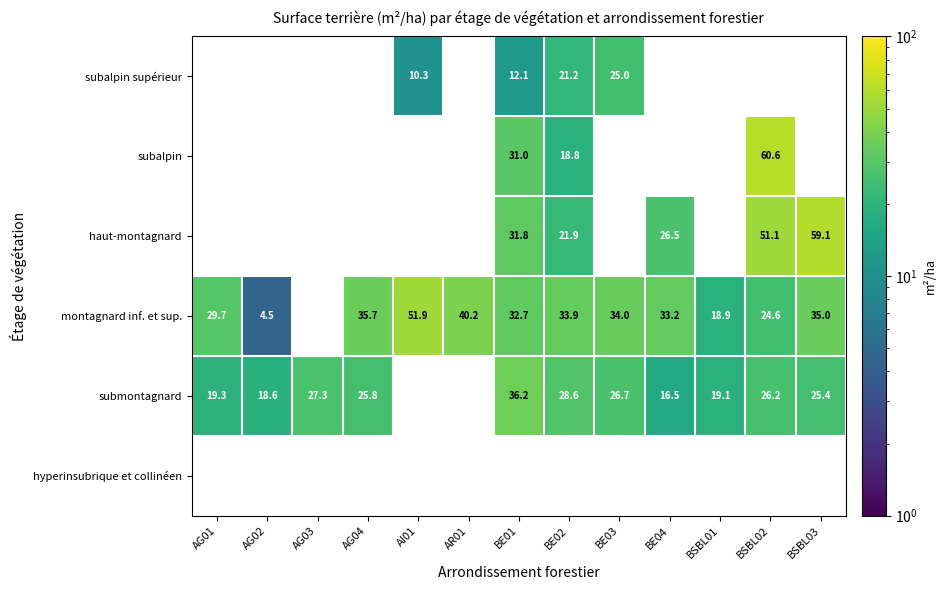

True or false: submontagnard has a value of 44.4 at AG03.

False